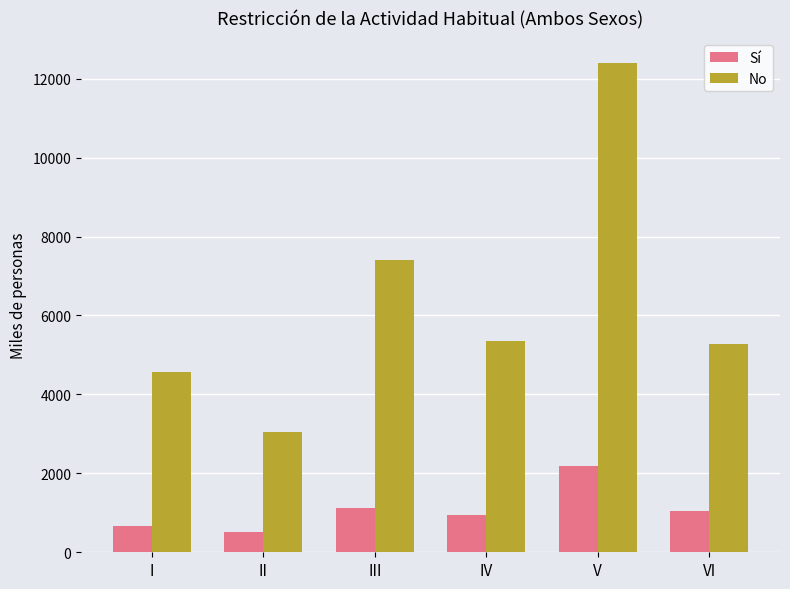

What is the sum of the No values at V and II?

15459.6